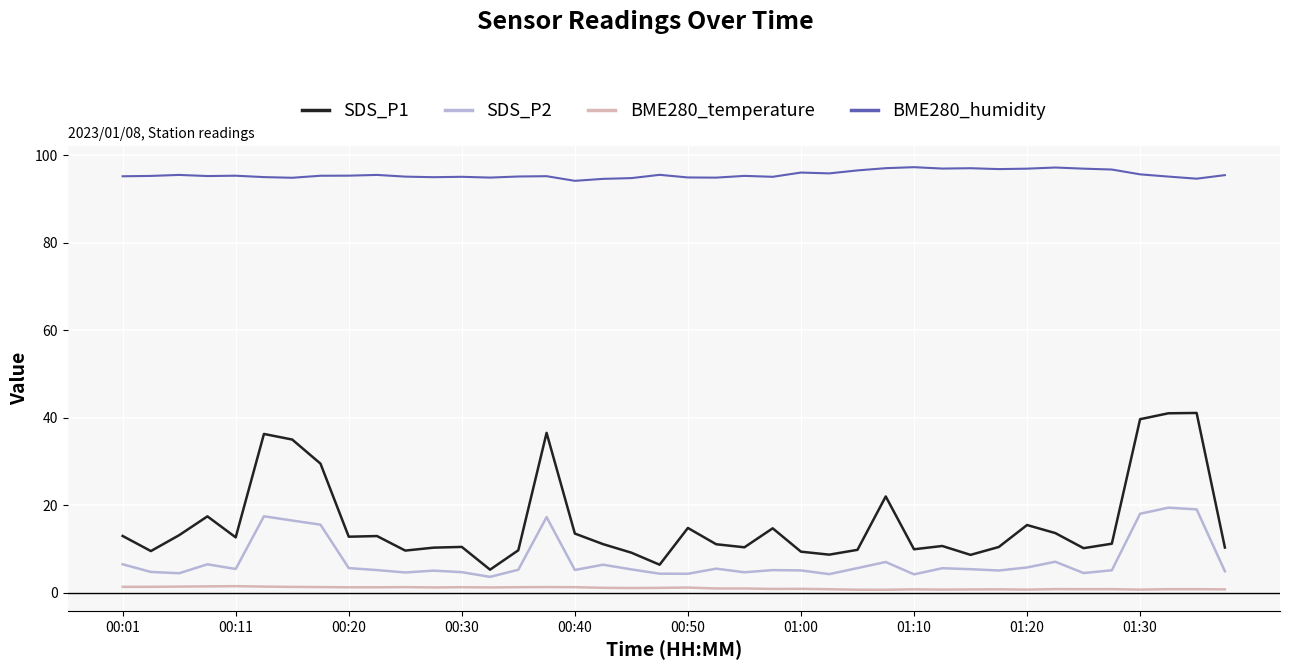

List the series in order of their peak value, lowest first.

BME280_temperature, SDS_P2, SDS_P1, BME280_humidity